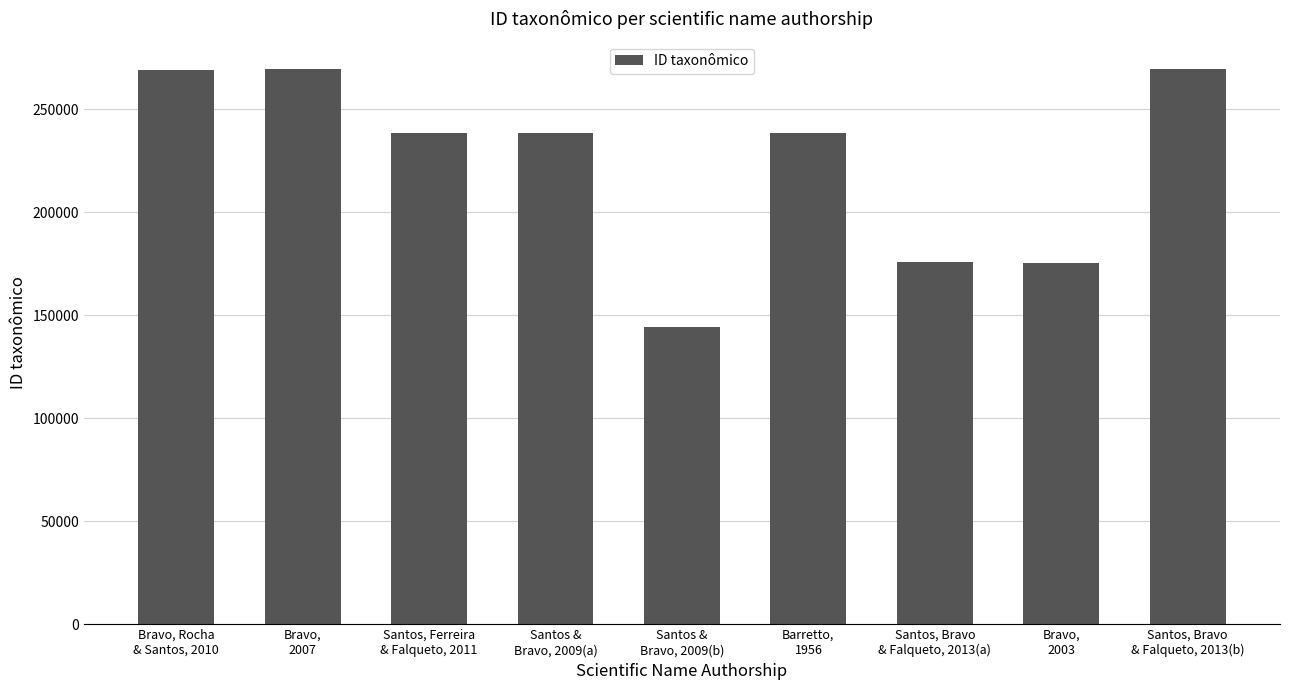

What is the smallest value displayed?

144354